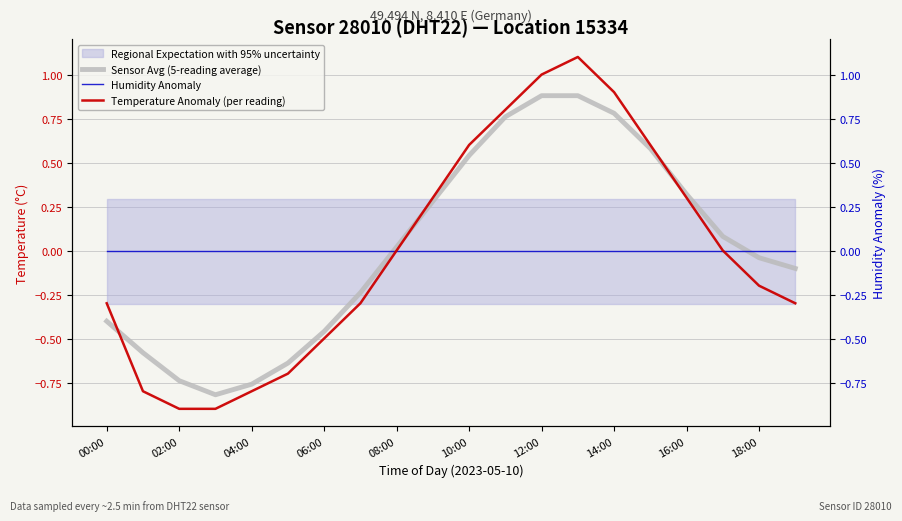

At which category does the chart reach its peak across all series?

13